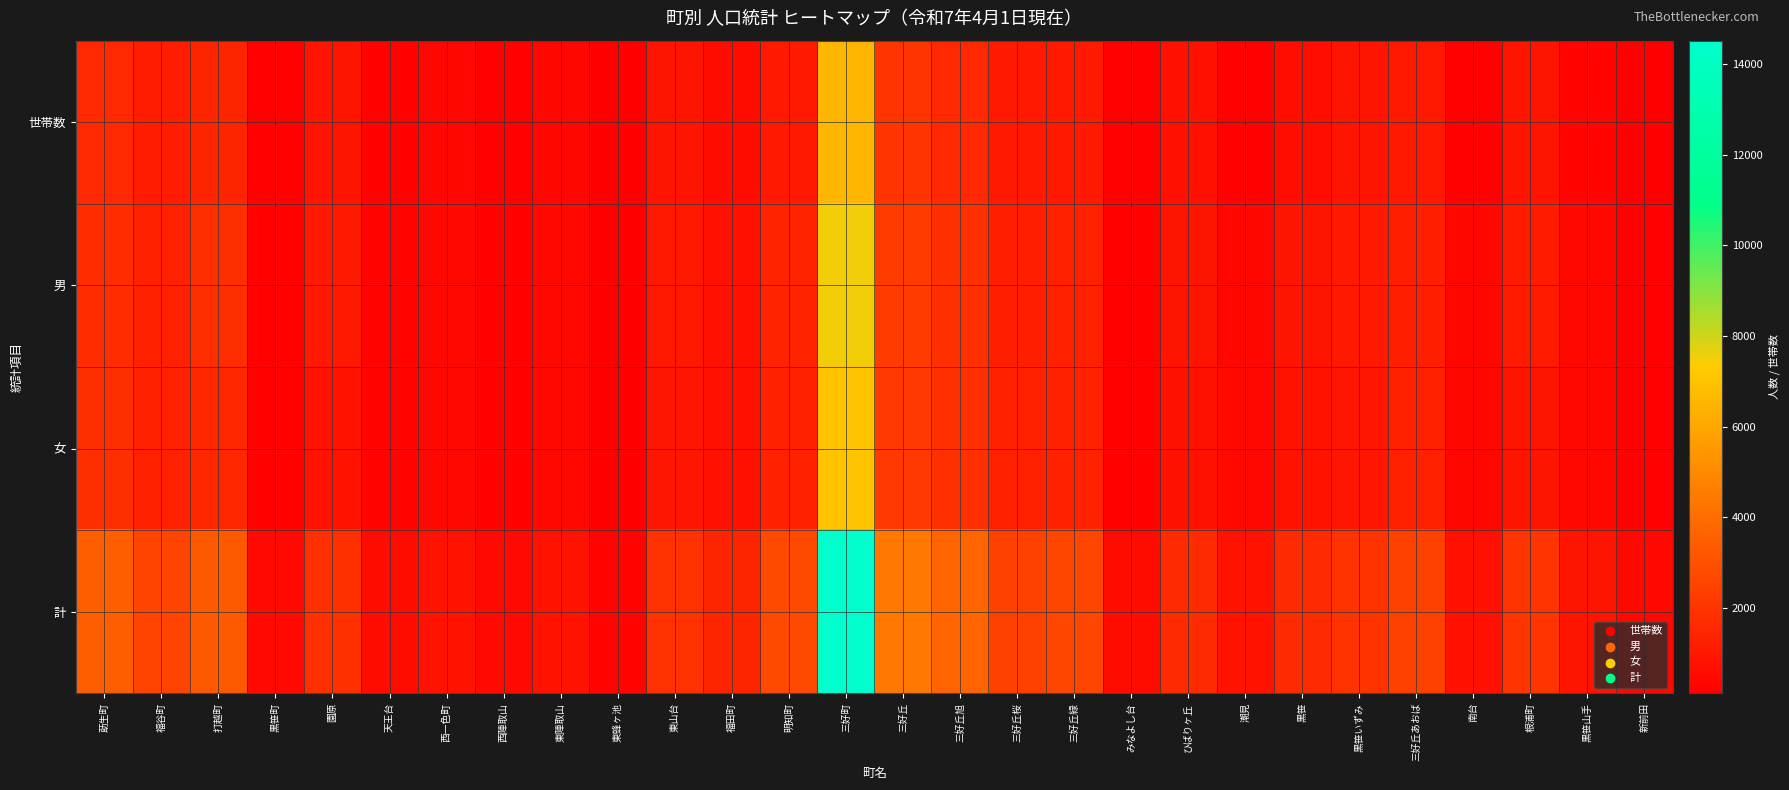

At which category is the sum across all series the highest?

三好町